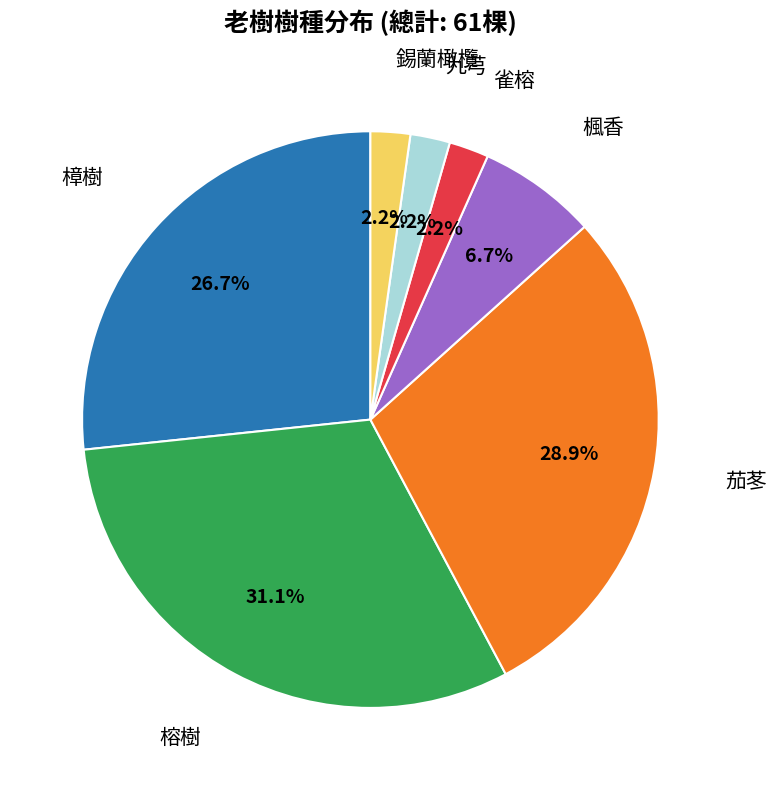

Combined, what portion of the pie is 樟樹 and 九芎?

28.9%